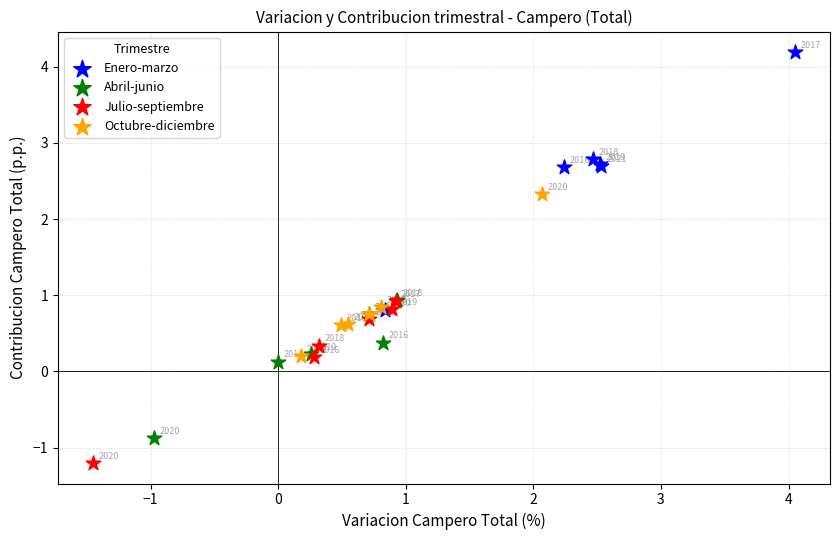

What are all the series names shown in the legend?

Enero-marzo, Abril-junio, Julio-septiembre, Octubre-diciembre